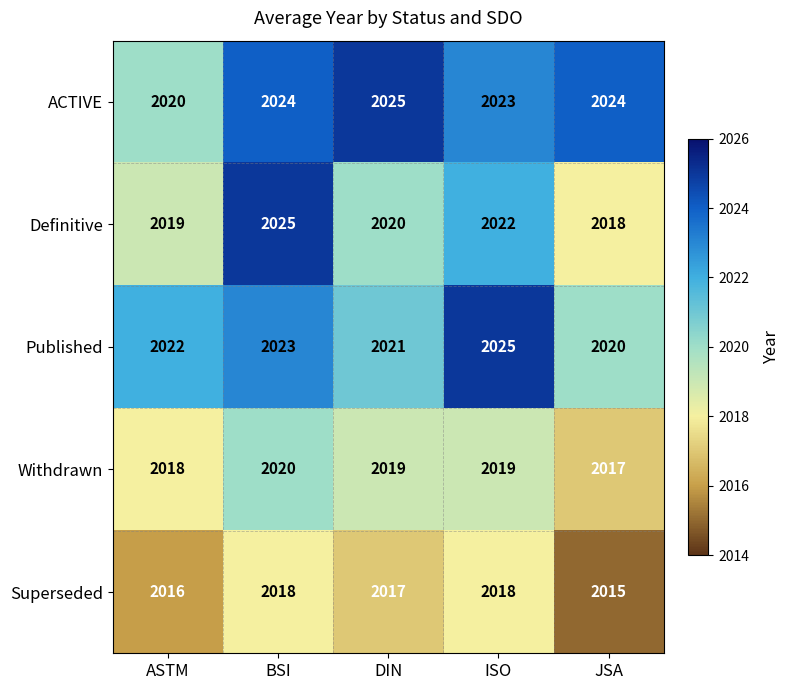

At DIN, list the series in order from smallest to largest.

Superseded, Withdrawn, Definitive, Published, ACTIVE